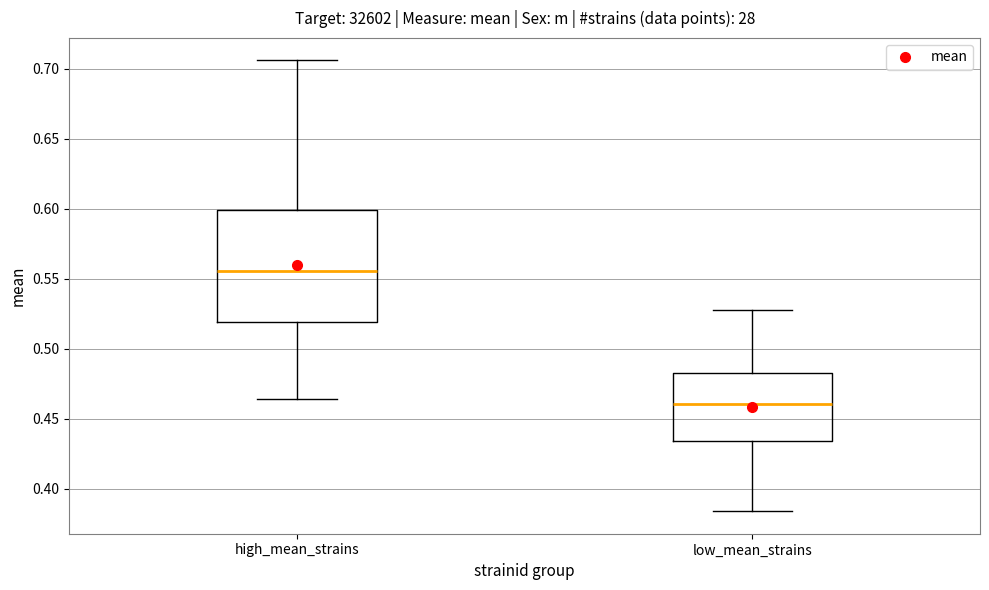

Which box has the lowest median line?

low_mean_strains